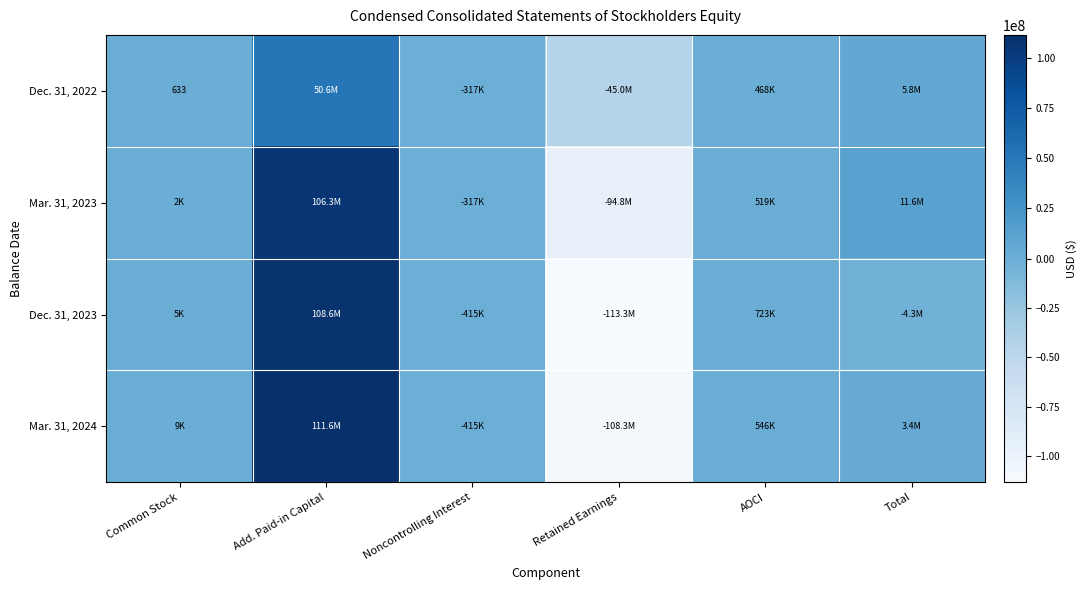

Where is Dec. 31, 2022 nearest to the value 2829716?

AOCI